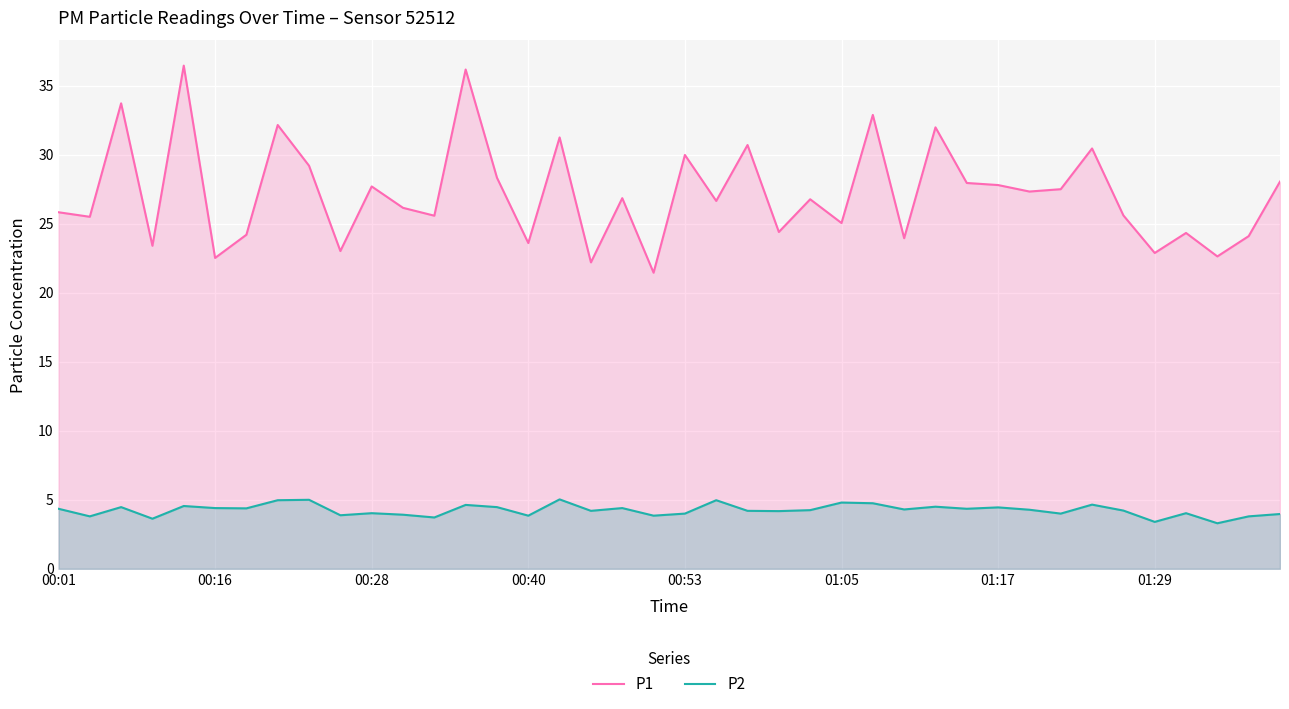

Is the value of P1 at 9 greater than the value of P2 at 28?

Yes